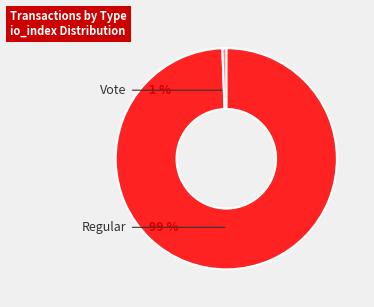

To the nearest percent, what is the average slice percentage?

50%